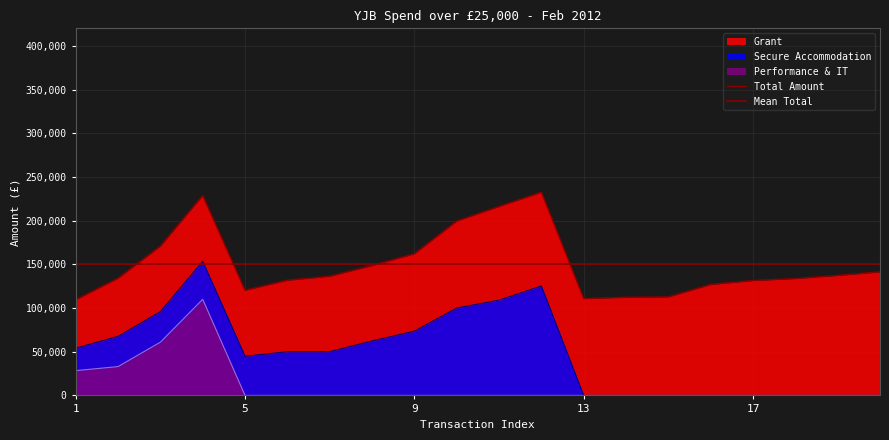

What is the value of the Secure Accommodation point at the 5th from the left?

44821.2